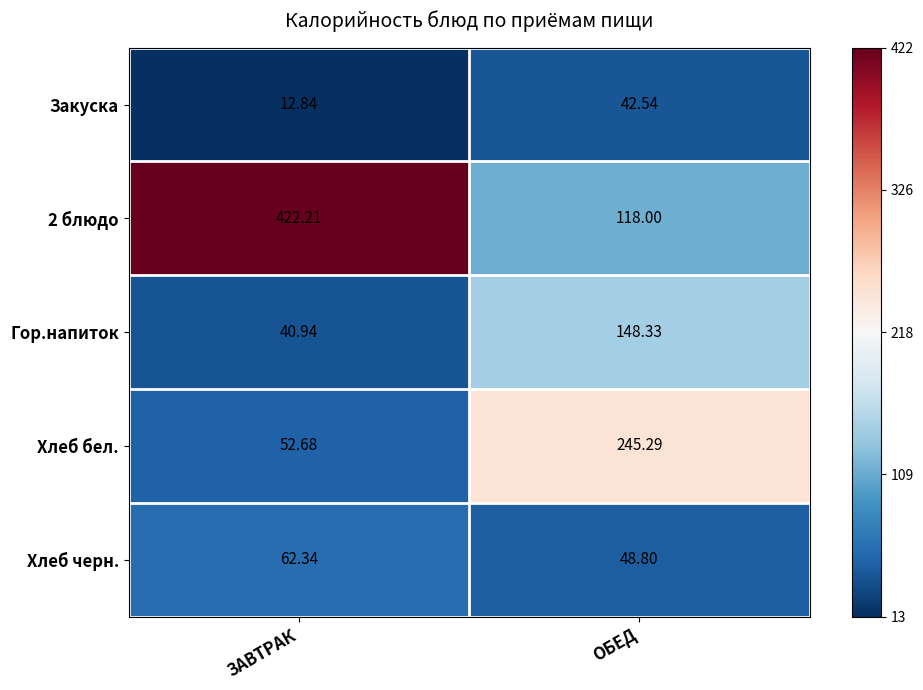

Between ЗАВТРАК and ОБЕД, which series saw the biggest shift?

2 блюдо